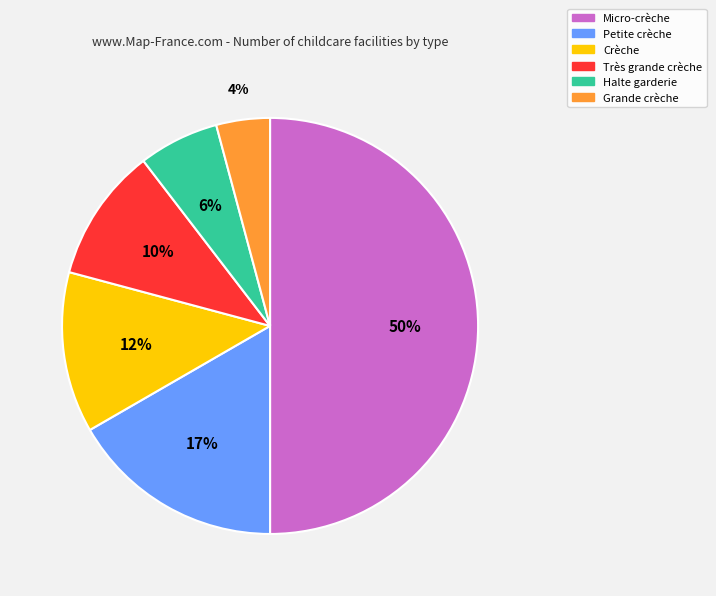

To the nearest percent, what percentage of the pie is Petite crèche?

17%